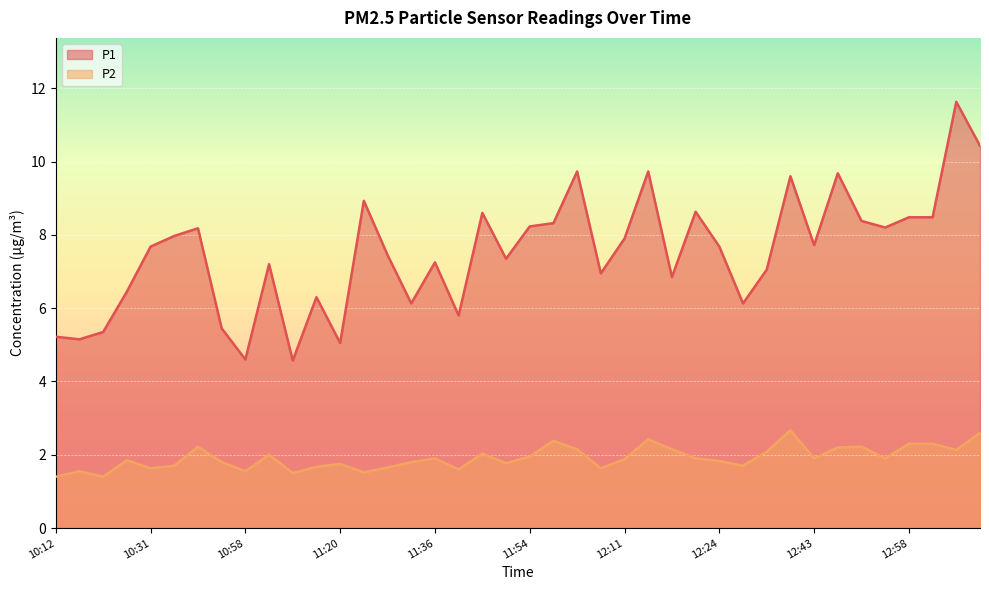

What is the total value across all series at 12:13?

12.2